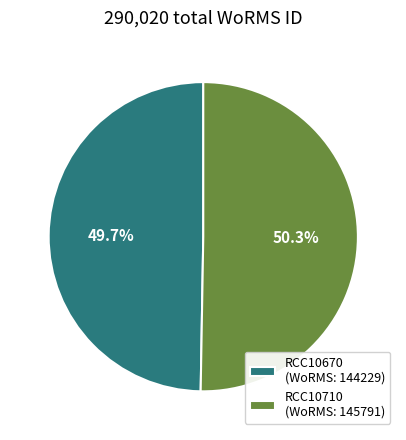

What percentage do RCC10670 and RCC10710 together represent?

100.0%